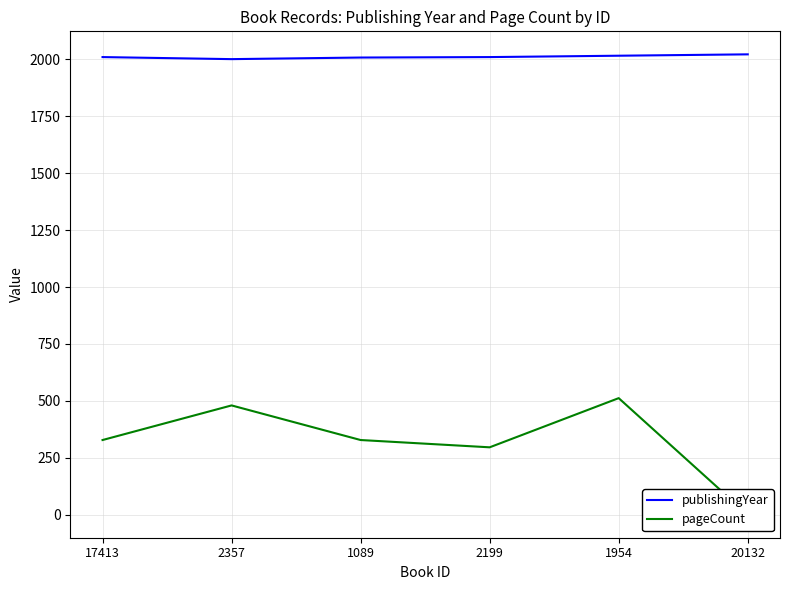

Which series has the largest range (max minus min)?

pageCount